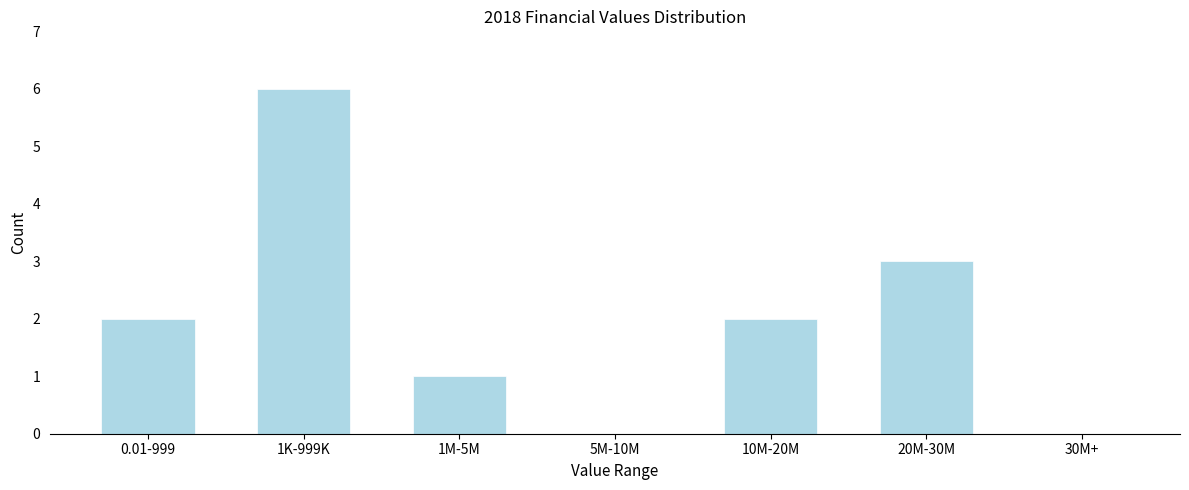

Reading right to left, transcribe all the data shown in this chart.

30M+=0	20M-30M=3	10M-20M=2	5M-10M=0	1M-5M=1	1K-999K=6	0.01-999=2